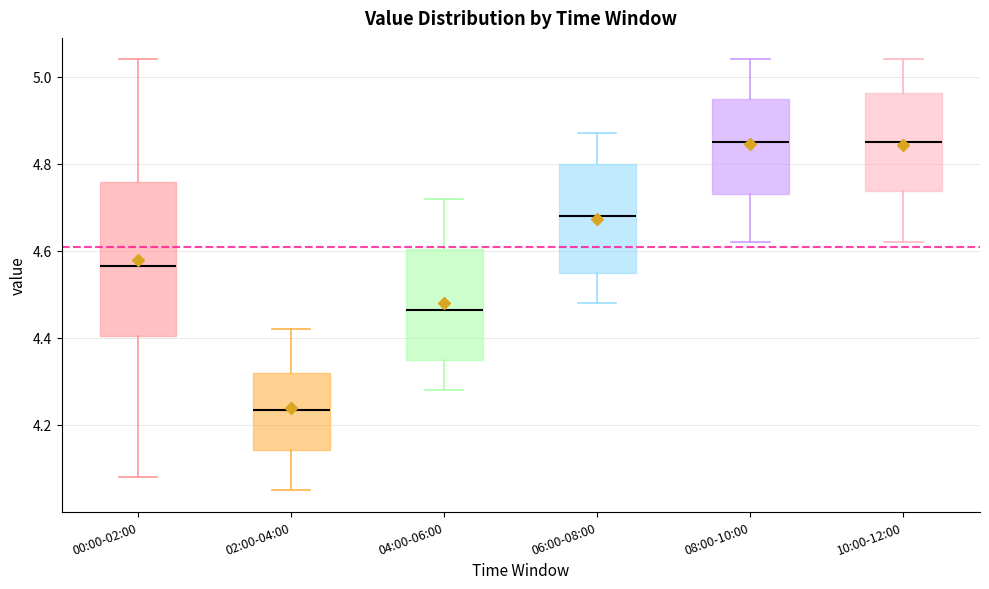

Comparing the boxes themselves (not the whiskers), which one is the tallest?

00:00-02:00